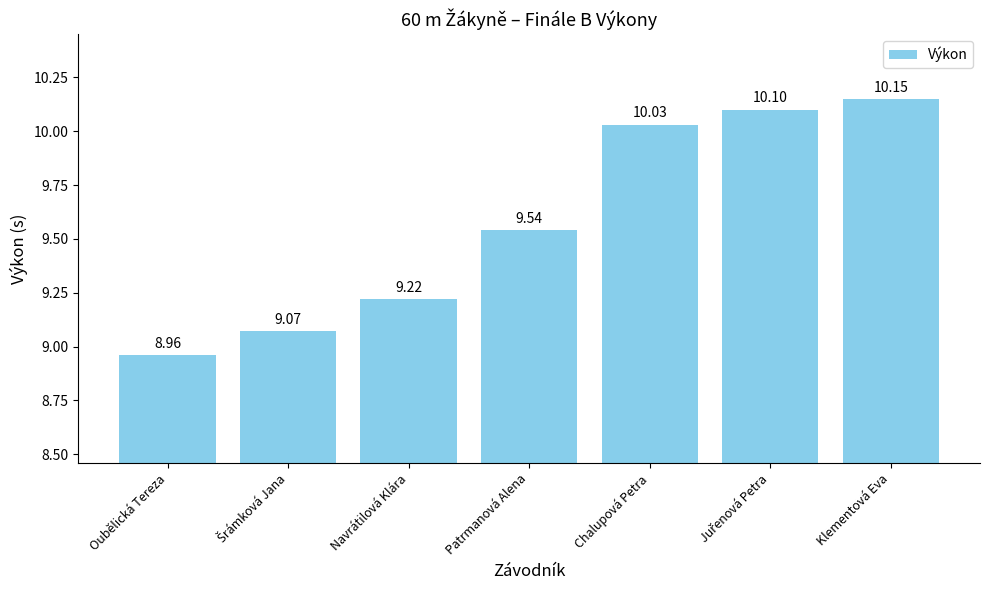

Between Chalupová Petra and Patrmanová Alena, which is larger?

Chalupová Petra